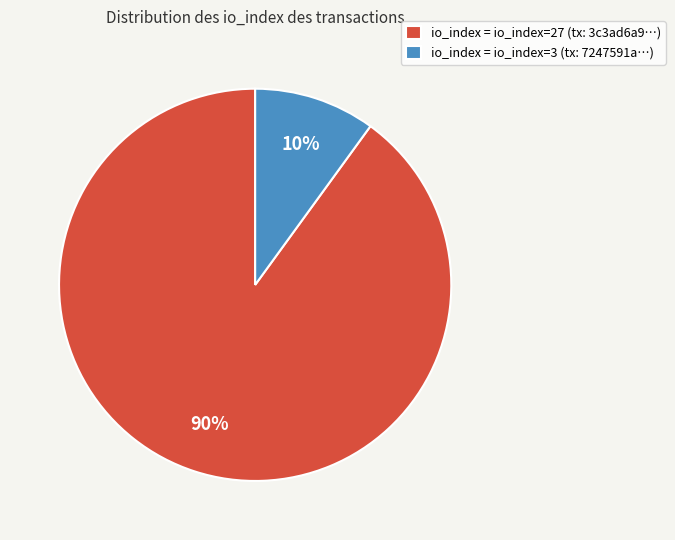

How many segments does this pie chart have?

2